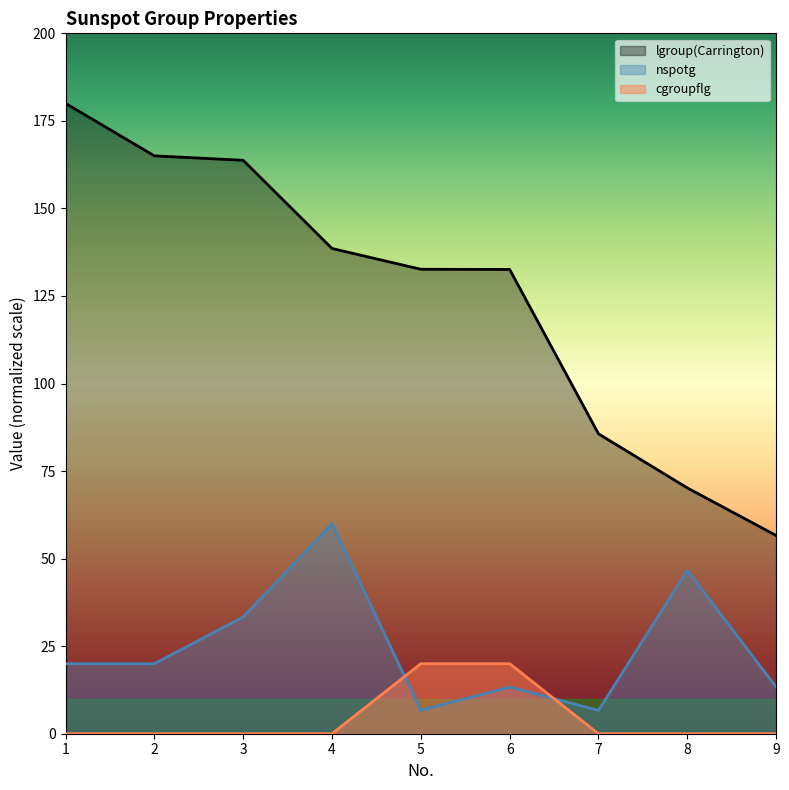

True or false: lgroup(Carrington) and cgroupflg intersect in this chart.

False